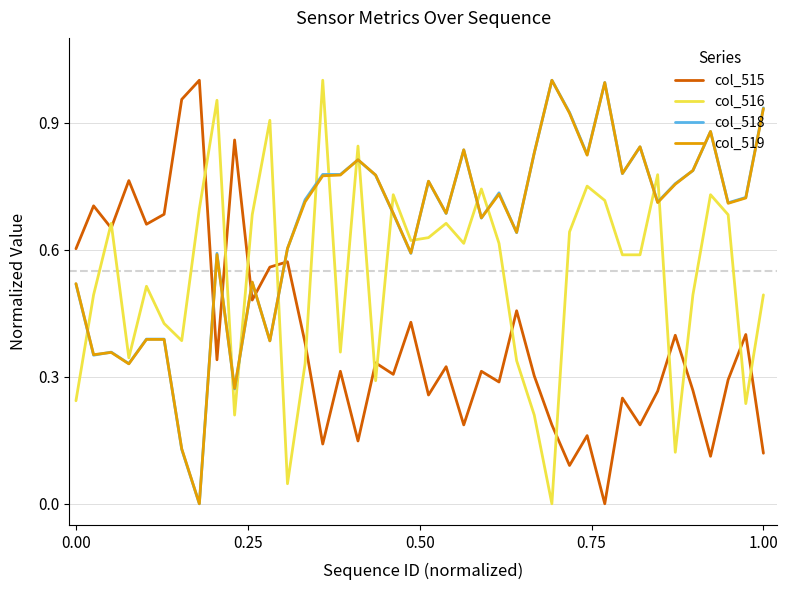

Which series ends up on top after the final intersection of col_516 and col_518?

col_518